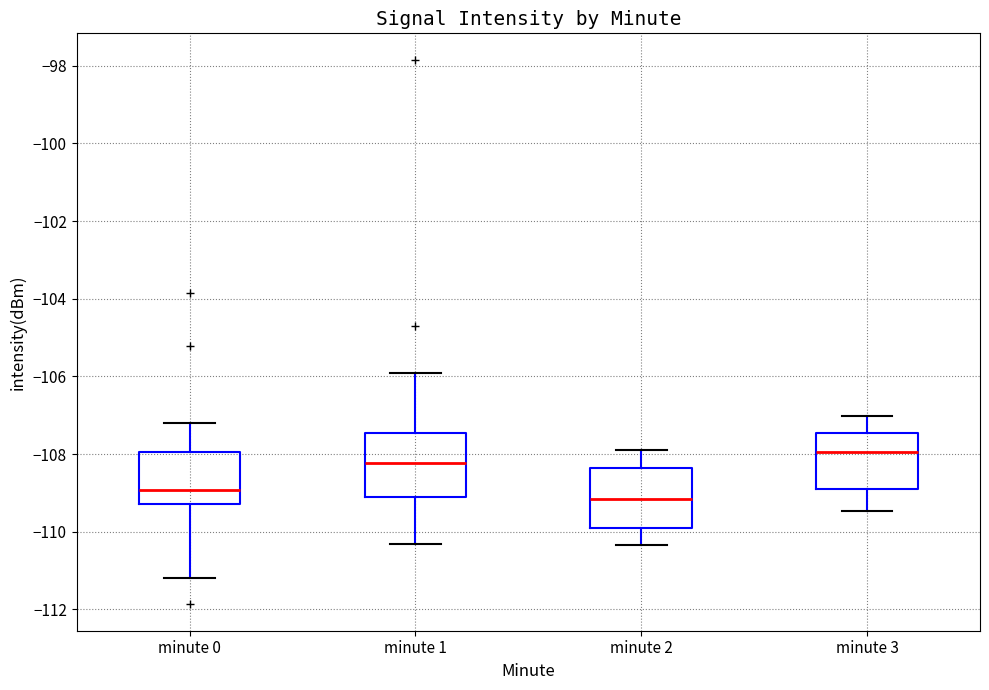

Reading left to right, read every box against the y-axis: the position of its median line, the range the box covers, and the ends of its whiskers. The values are not printed on the chart, so give them approximately, as read against the axis.

minute 0: median -109.0, box -109.2 to -108.0, whiskers -111.2 to -107.2
minute 1: median -108.2, box -109.0 to -107.4, whiskers -110.4 to -106.0
minute 2: median -109.2, box -109.8 to -108.4, whiskers -110.4 to -107.8
minute 3: median -108.0, box -109.0 to -107.4, whiskers -109.4 to -107.0